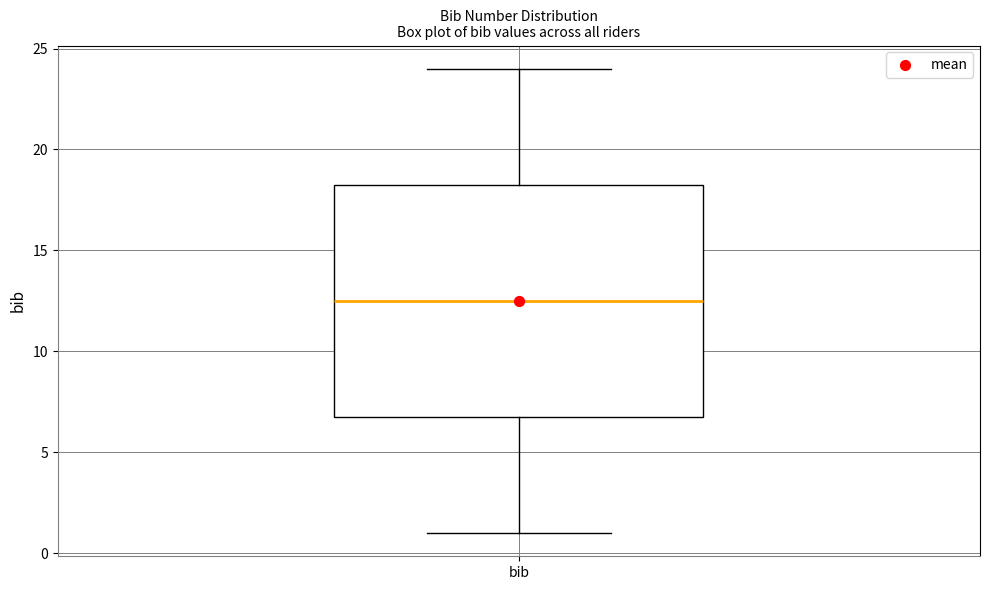

Read this box plot against the y-axis: the position of the median line, the range covered by the box, and the ends of both whiskers. The values are not printed on the chart, so give them approximately, as read against the axis.

median 12.5, box 7.0 to 18.5, whiskers 1.0 to 24.0